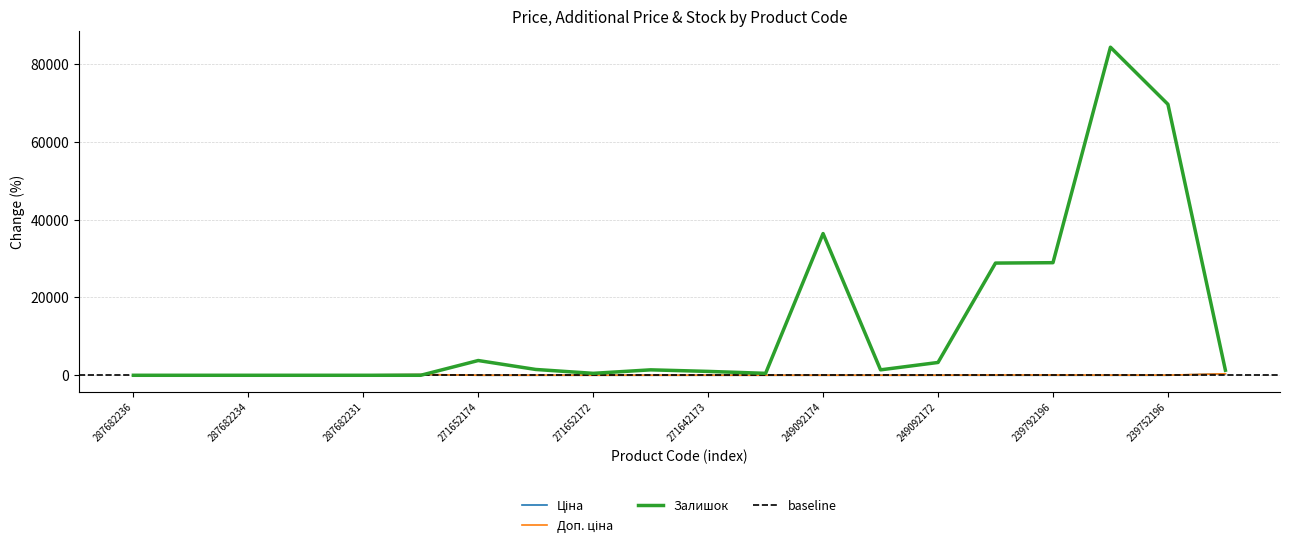

Is this an area chart (filled region under the line)?

No